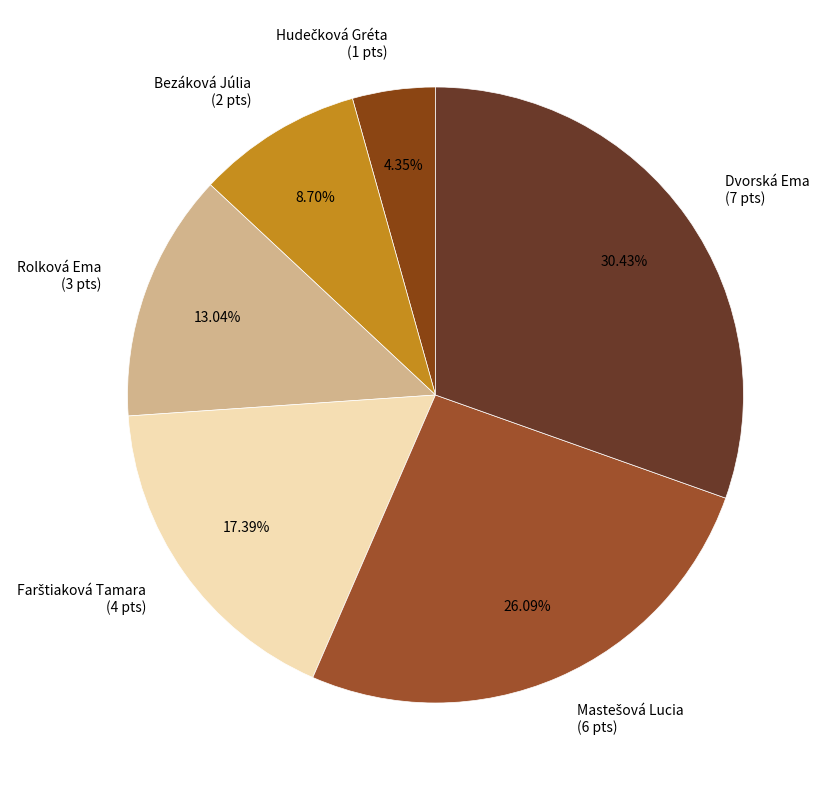

Count the number of slices in the pie.

6